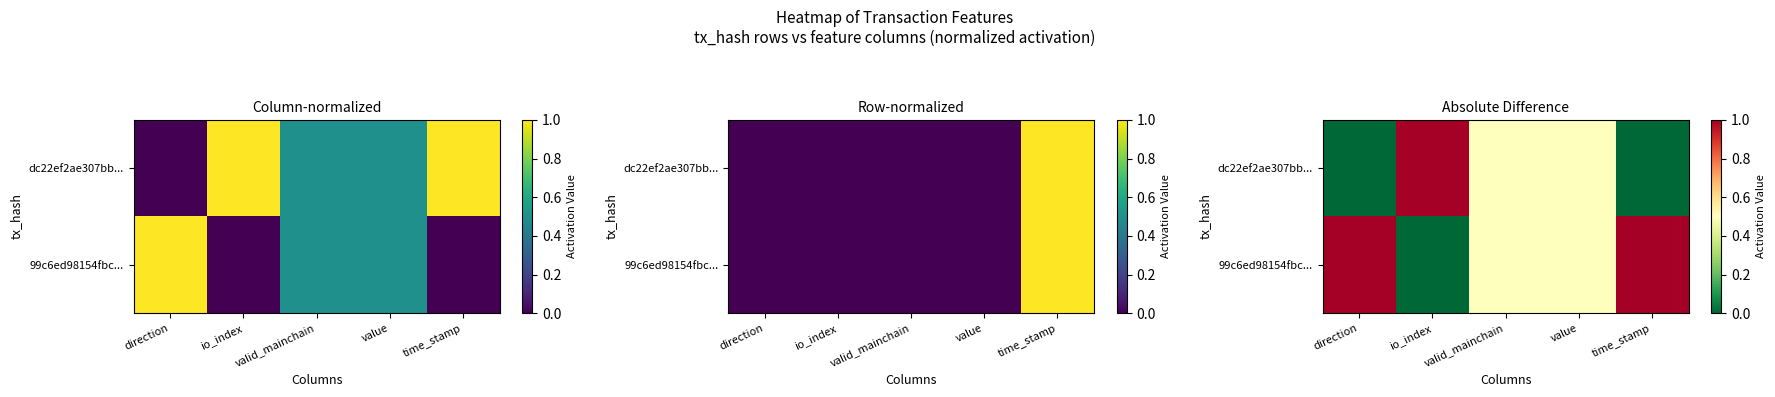

What value does the dc22ef2ae307bb... series have at value?

0.5